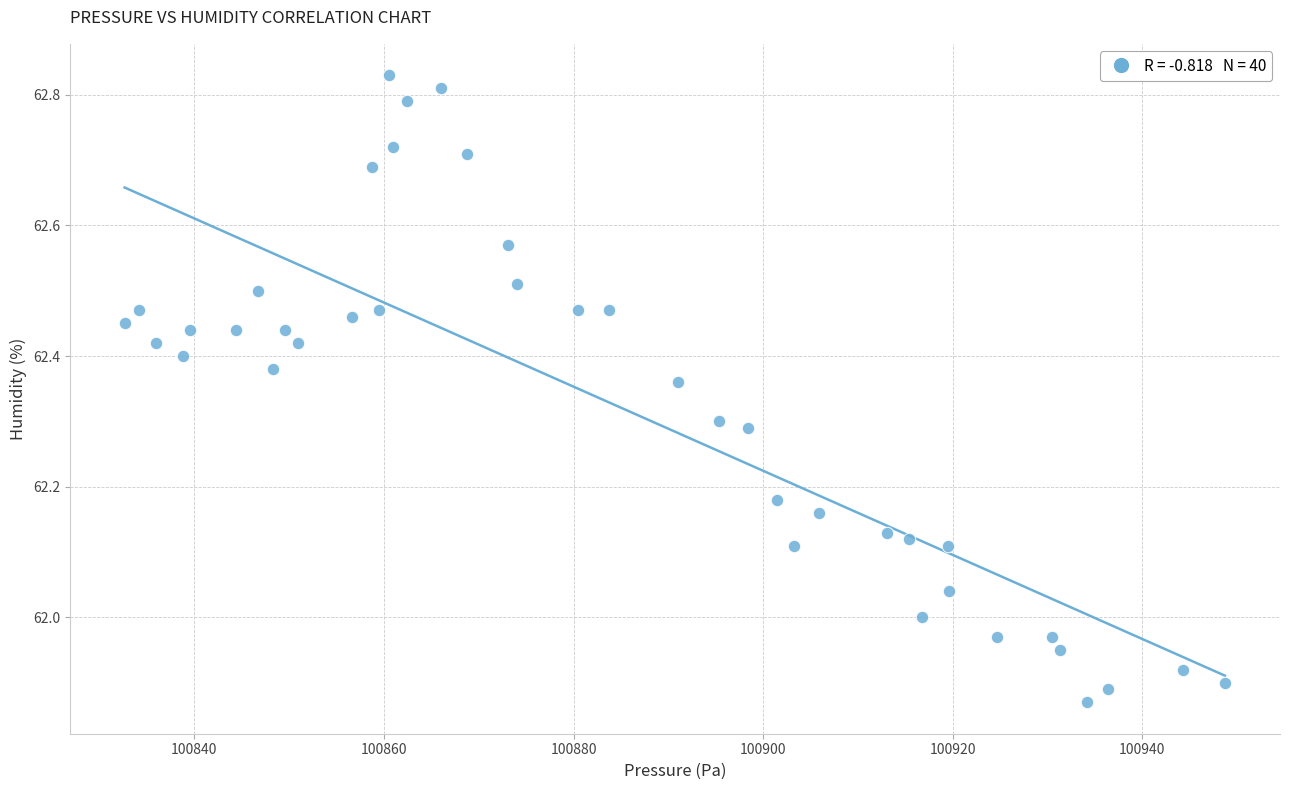

What is the range of Y values (max minus min)?

1.0